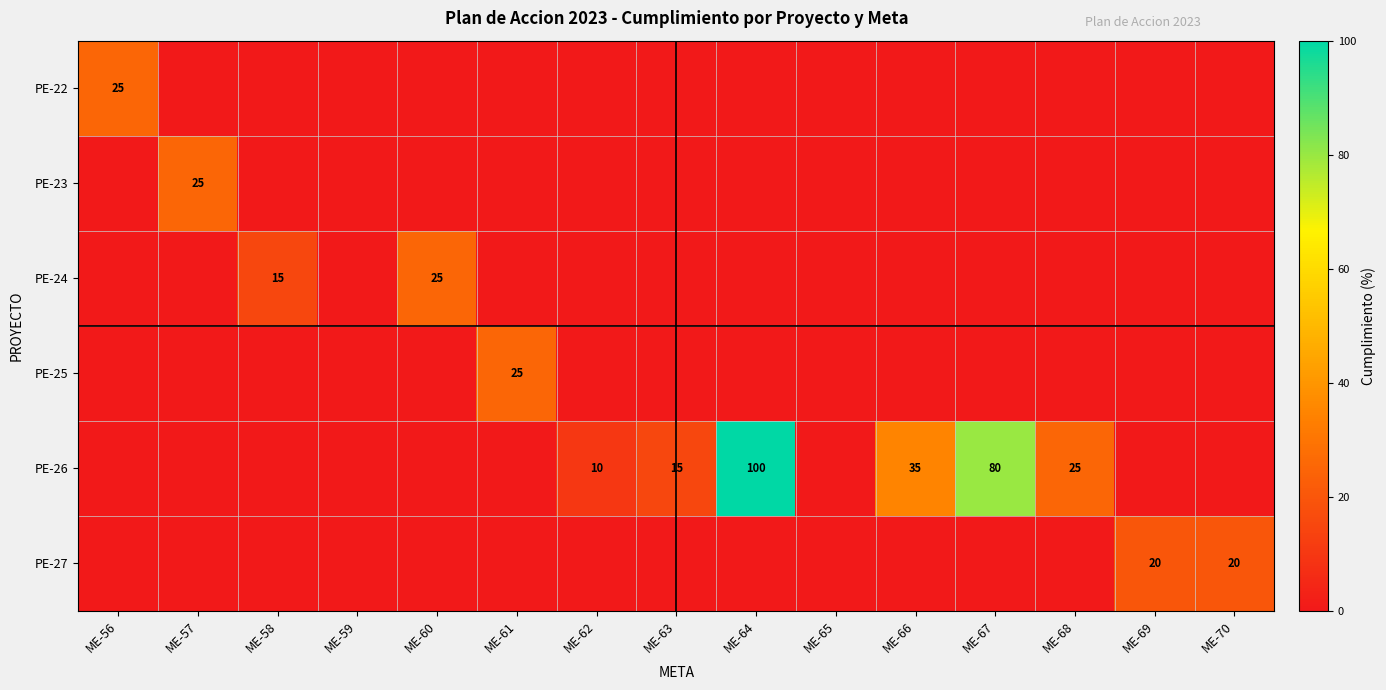

How many series are shown in this chart?

6